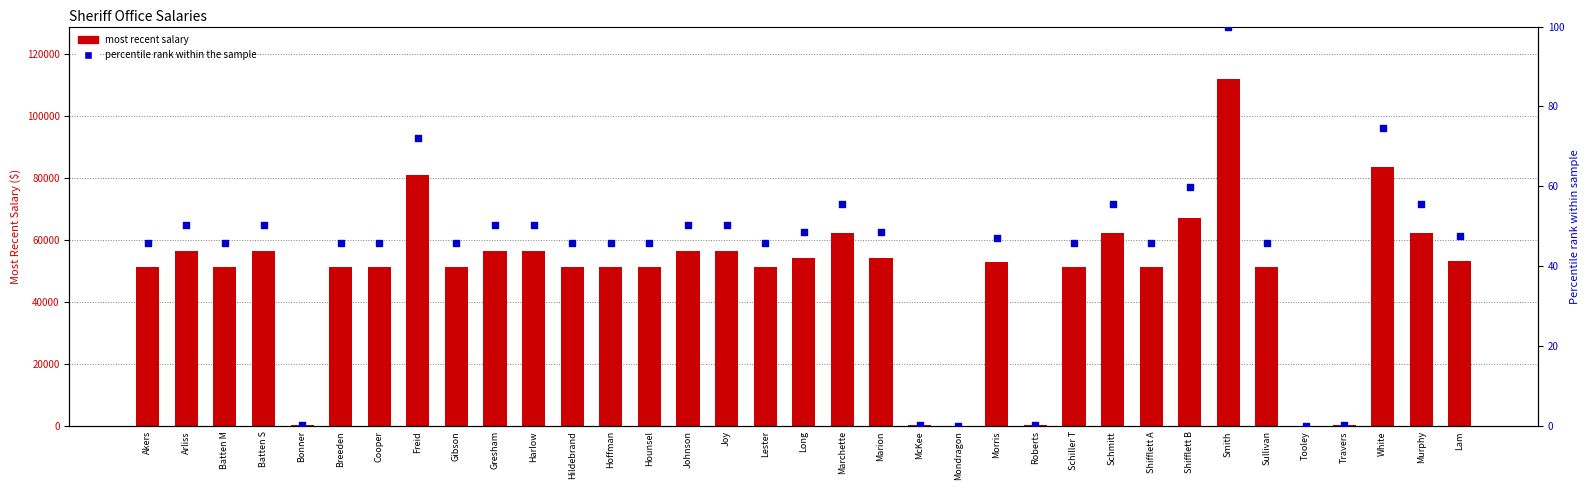

Which series has the widest spread of Y values?

most recent salary